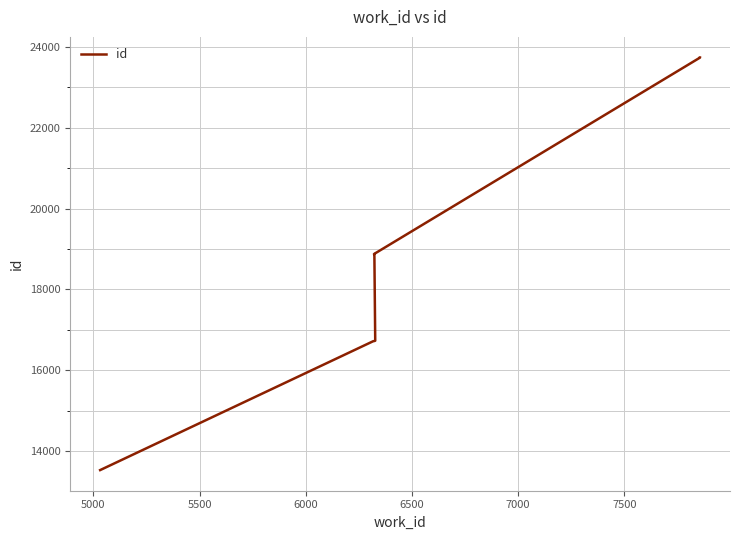

How many lines are shown in the chart?

1